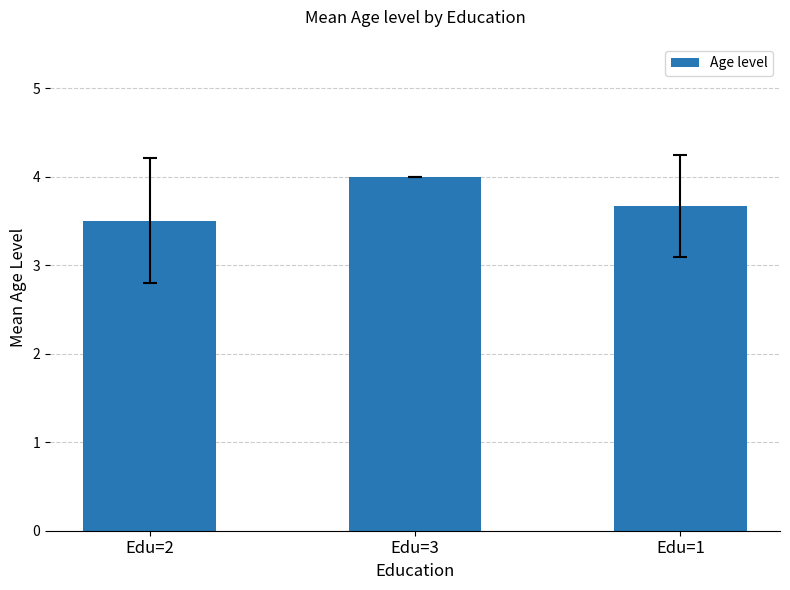

Which has a higher value, Edu=3 or Edu=2?

Edu=3